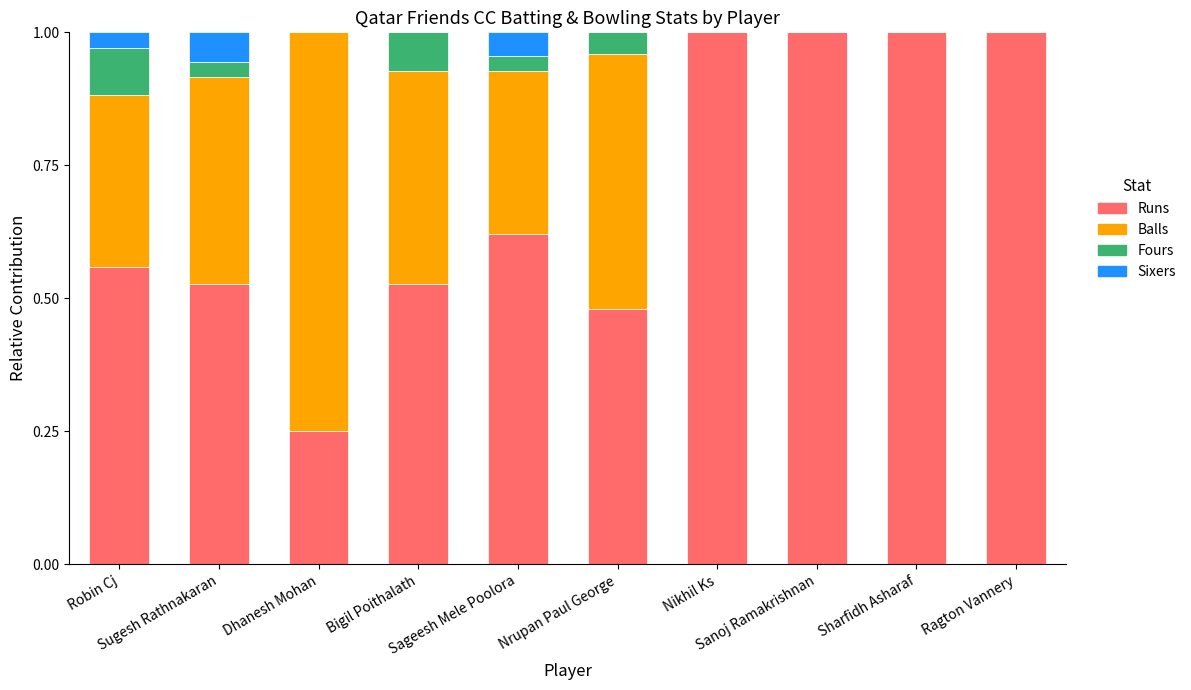

What is the highest value of the Runs series?

1.0